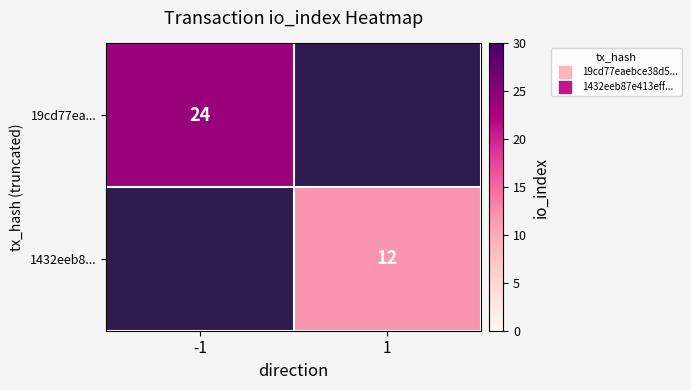

Count the number of categories in the chart.

2